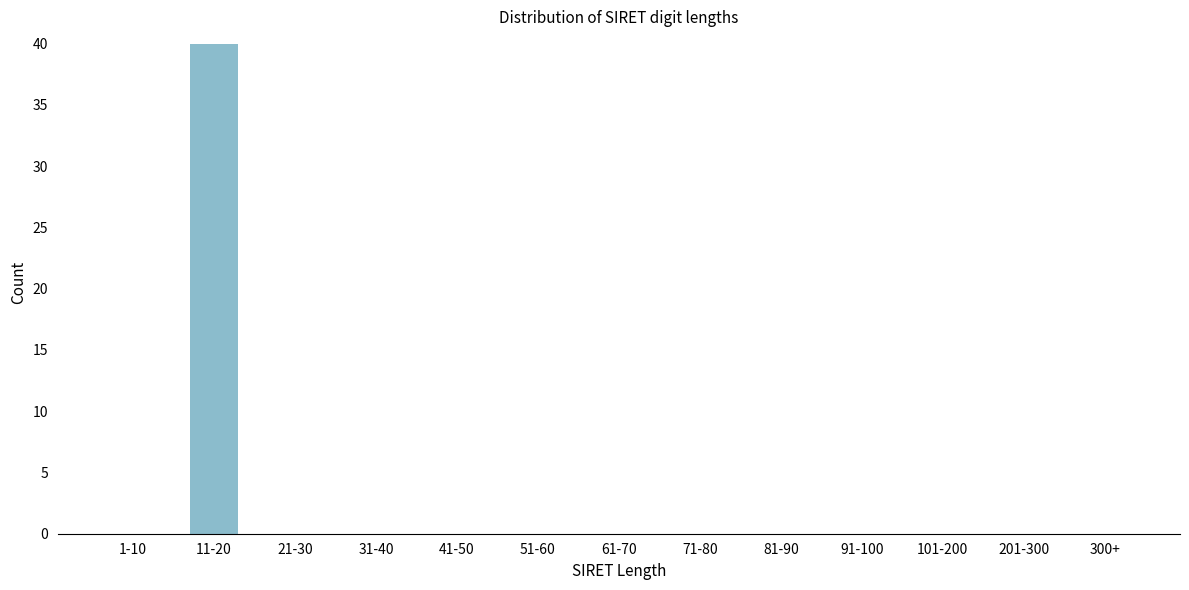

Reading right to left, what are all the values shown in this chart?

300+=0	201-300=0	101-200=0	91-100=0	81-90=0	71-80=0	61-70=0	51-60=0	41-50=0	31-40=0	21-30=0	11-20=40	1-10=0